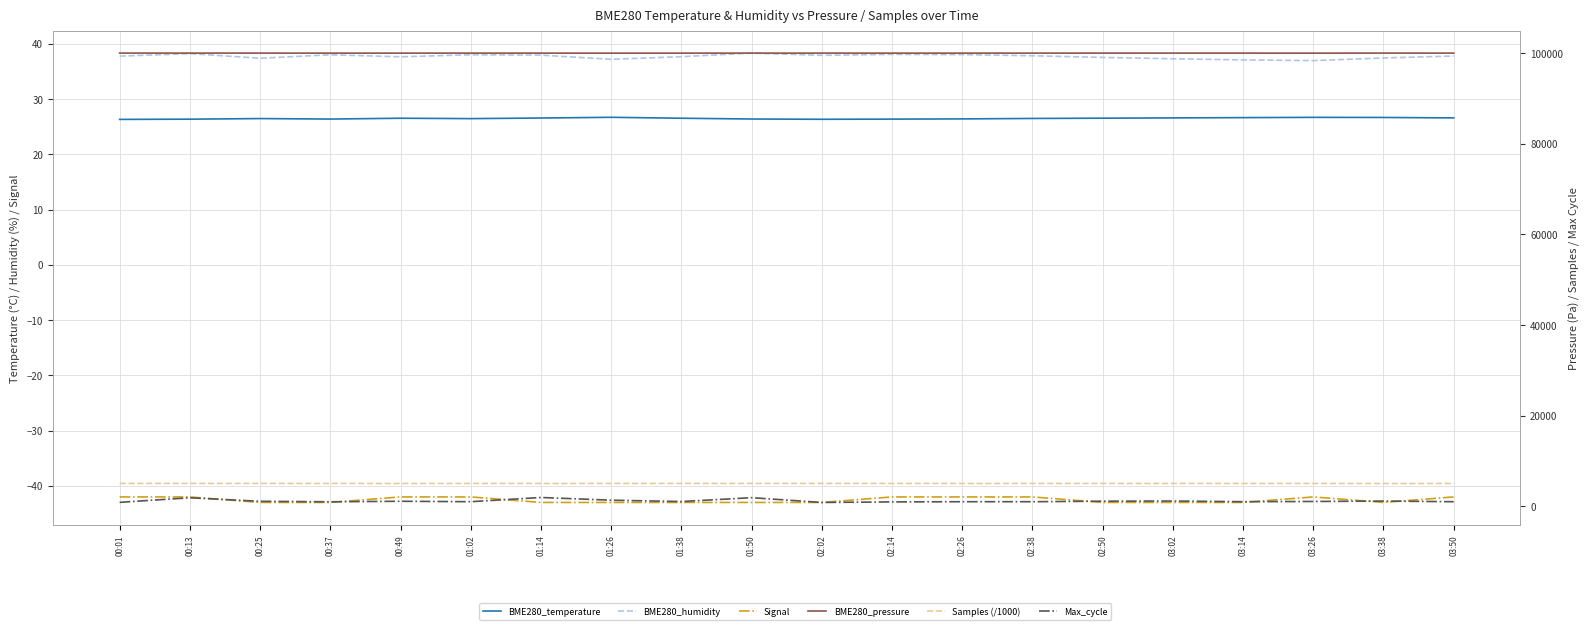

Which category has the lowest value across all series?

00:25